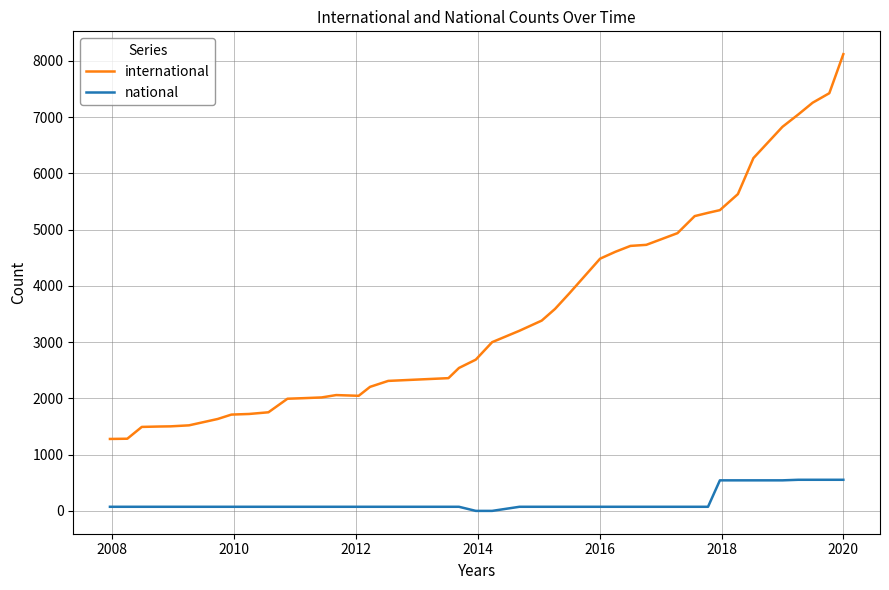

List the series in order of their peak value, highest first.

international, national